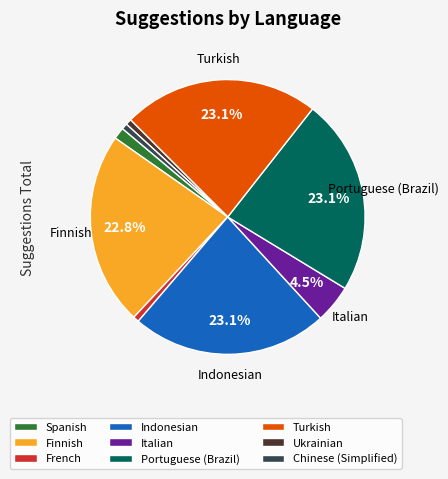

Is there a majority slice in this chart?

No